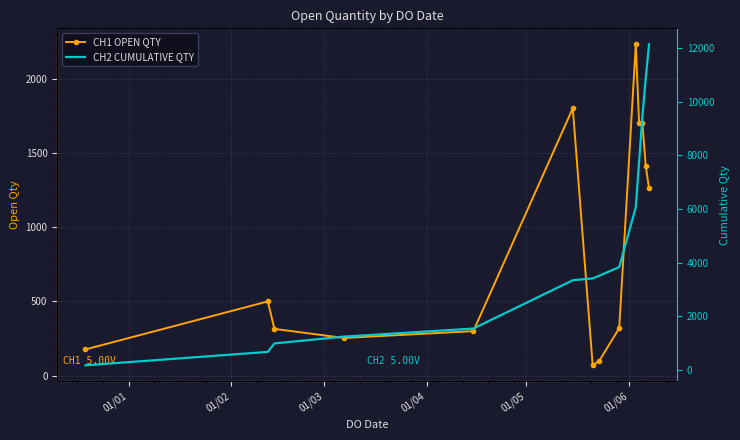

What is the value of the CH1 OPEN QTY point at the 8th from the left?

100